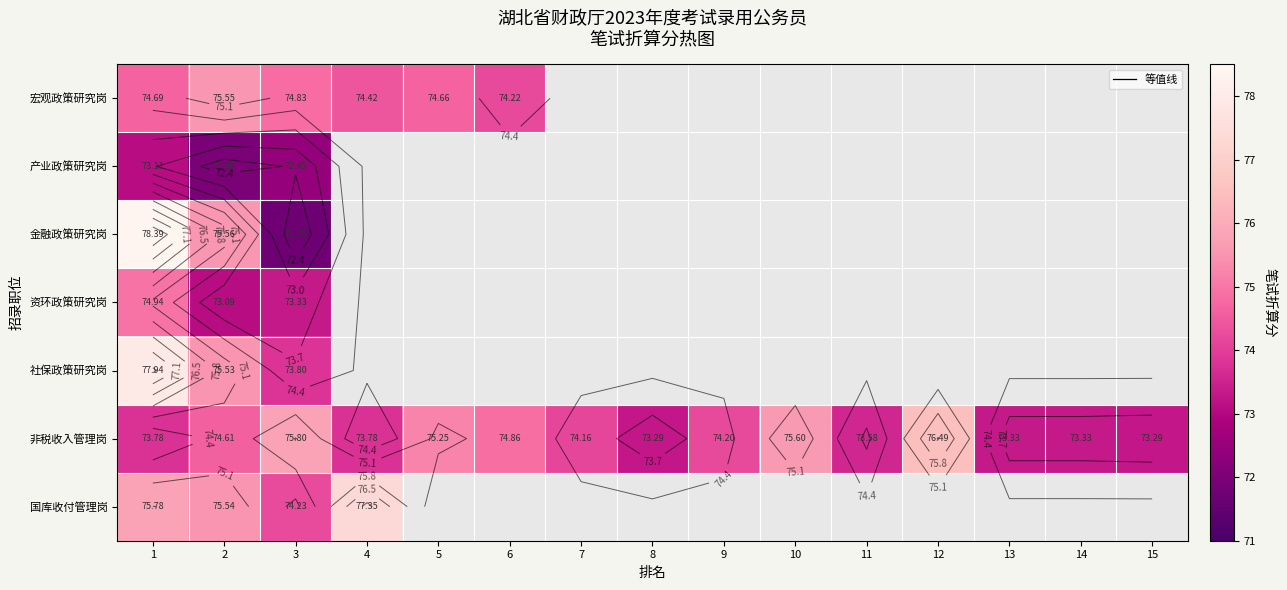

At how many categories does at least one series exceed 76?

3